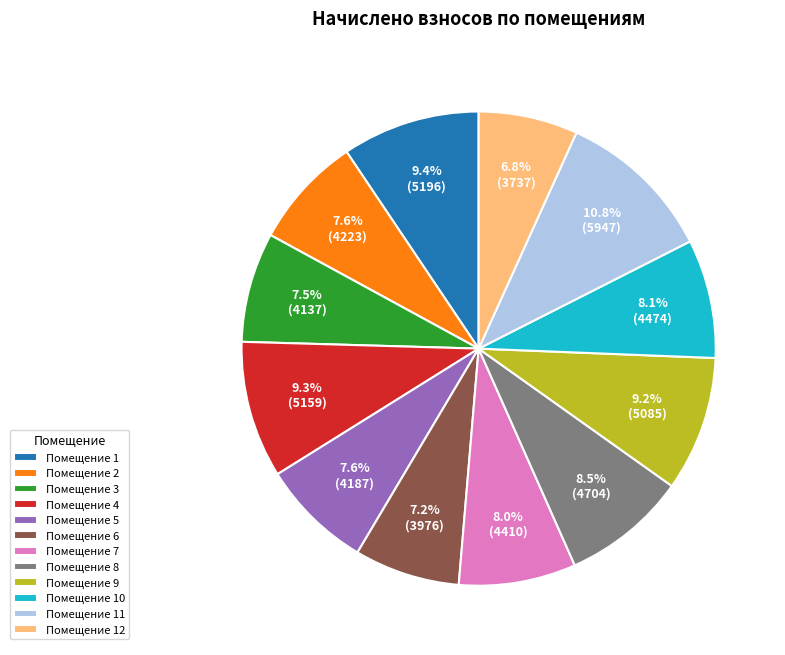

Approximately how many times larger is the value at Помещение 2 compared to Помещение 9?

0.8